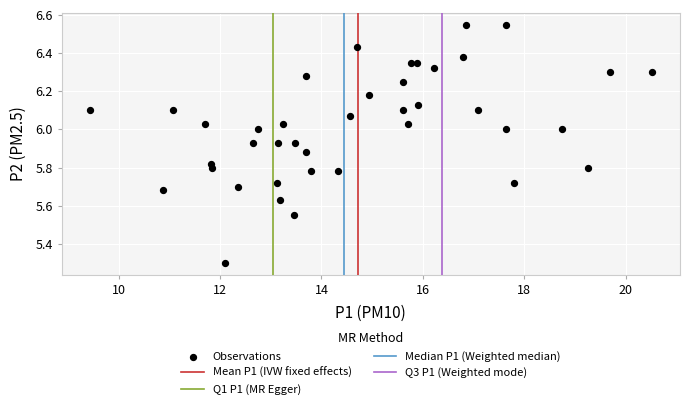

What Y value in the scatter plot is closest to 5?

5.3